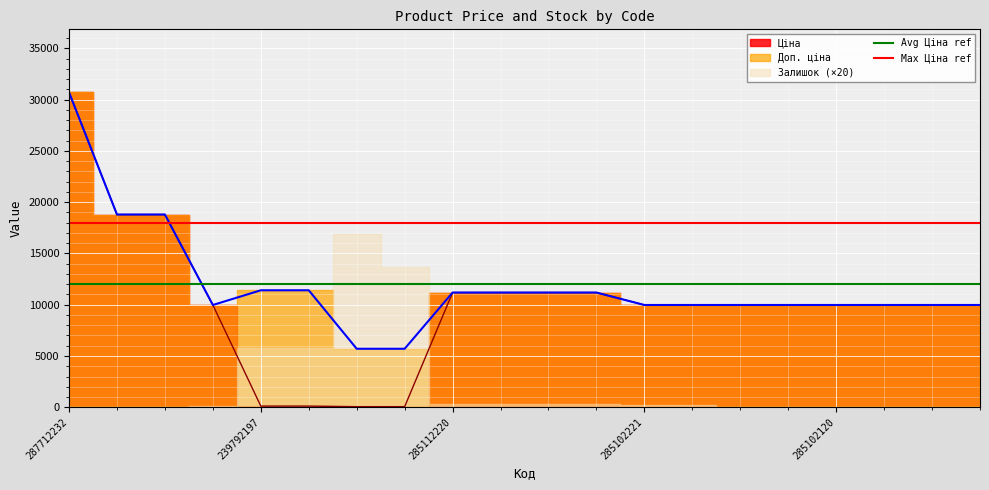

Is it true that Avg Ціна ref equals 12000 at 287712232?

True